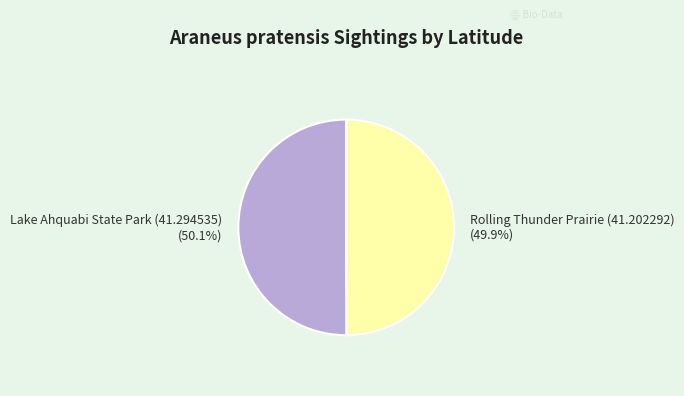

To the nearest percent, what portion does Lake Ahquabi State Park (41.294535) represent?

50%